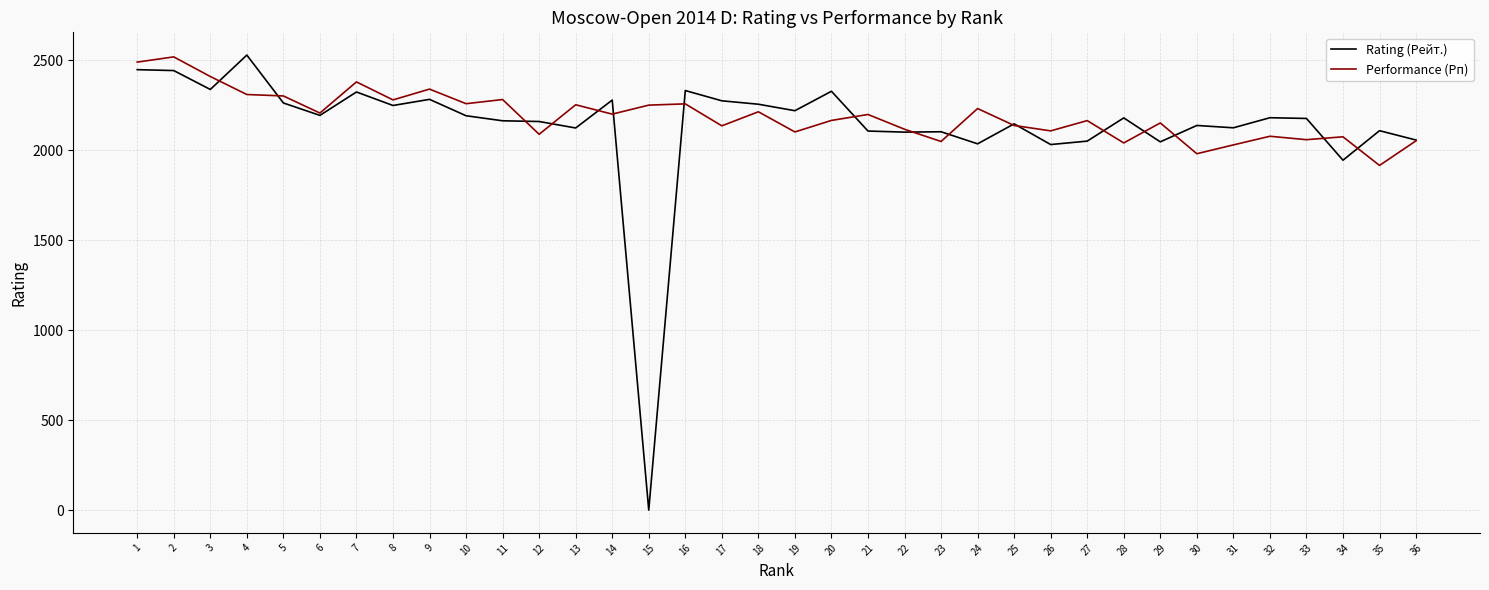

The Performance (Рп) series shows 1062 at 28. True or false?

False